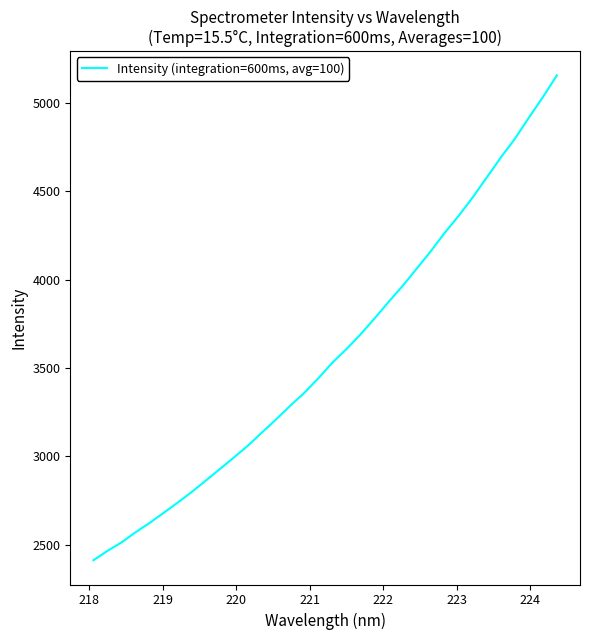

What is the difference between the maximum and minimum values?

2739.9